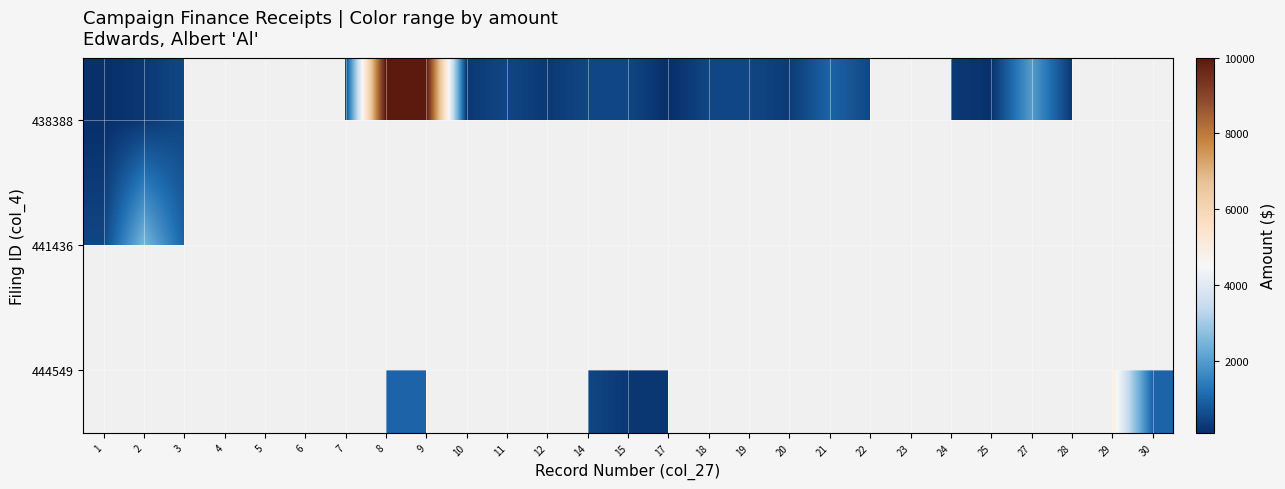

Which category has the highest value in the 438388 series?

8